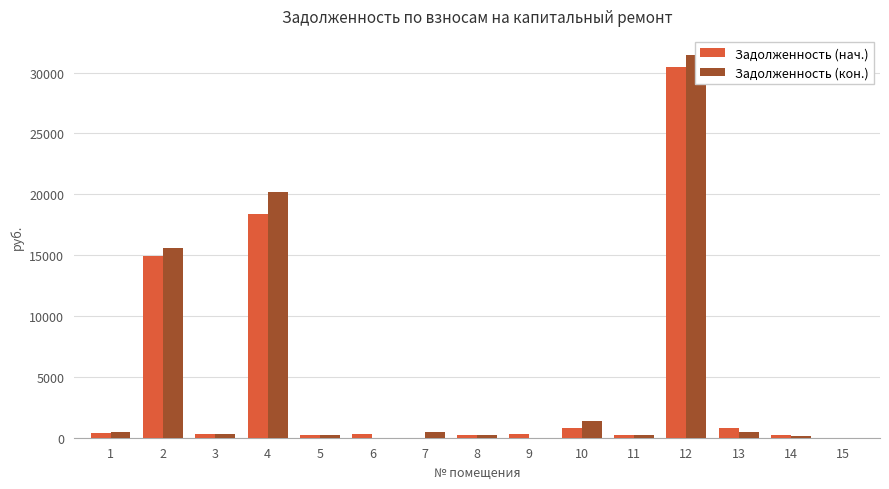

What is the spread (max minus min) of values at 5?

20.5